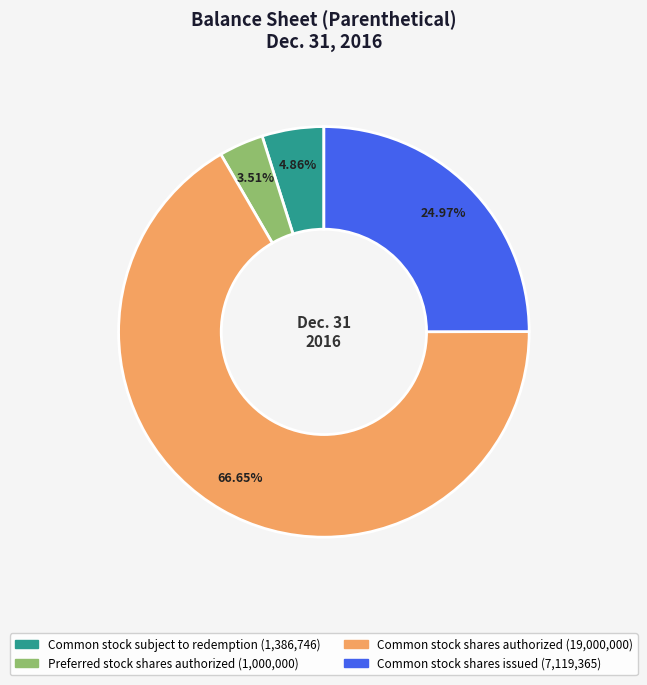

Between Common stock shares authorized and Preferred stock shares authorized, which is larger?

Common stock shares authorized